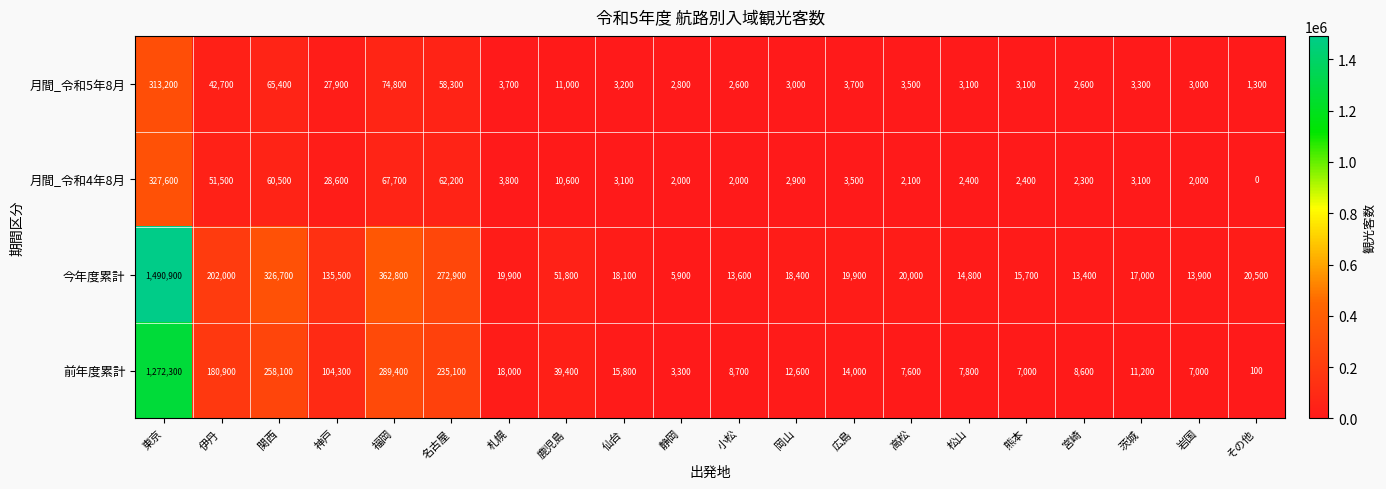

At which category does the chart reach its minimum across all series?

その他